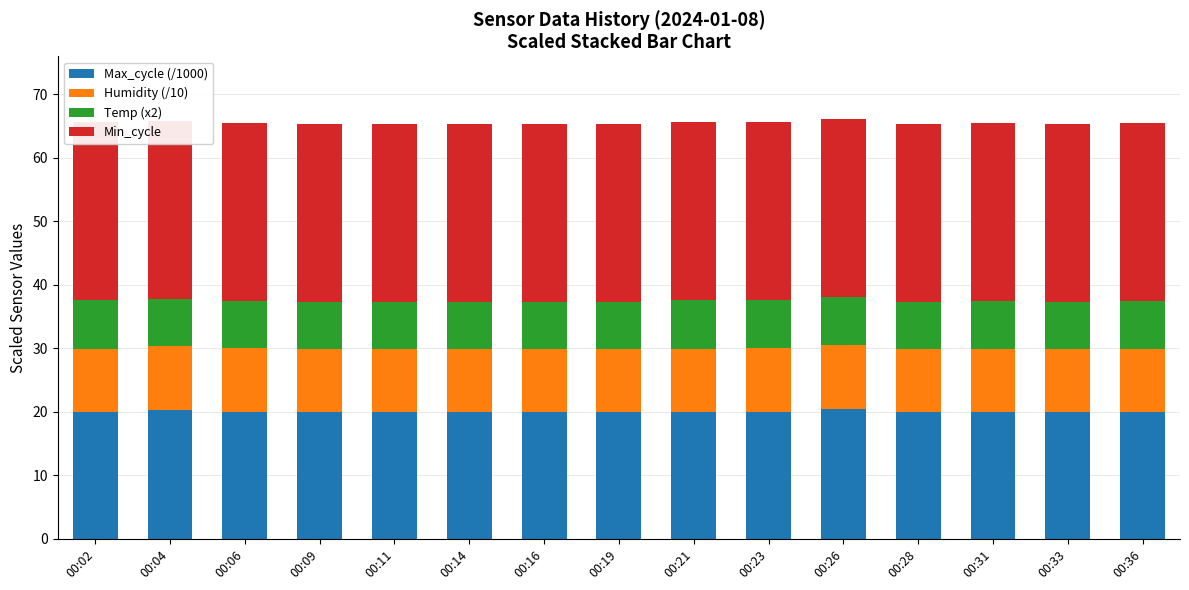

How many series are shown in this chart?

4